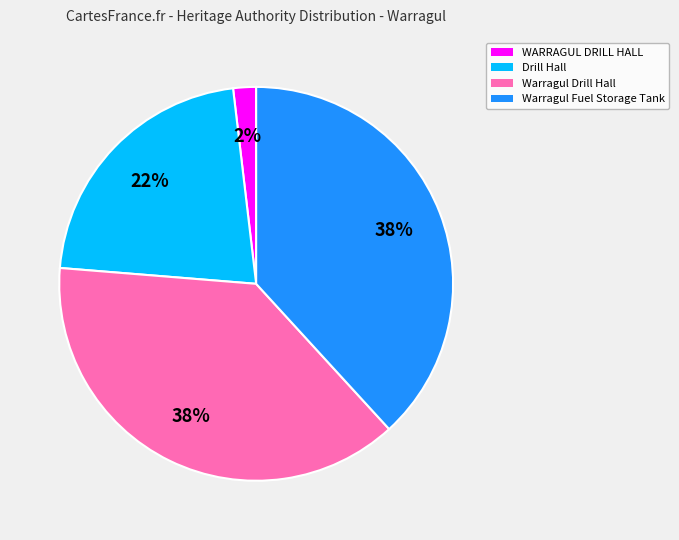

Combined, do WARRAGUL DRILL HALL and Drill Hall account for over 50%?

No